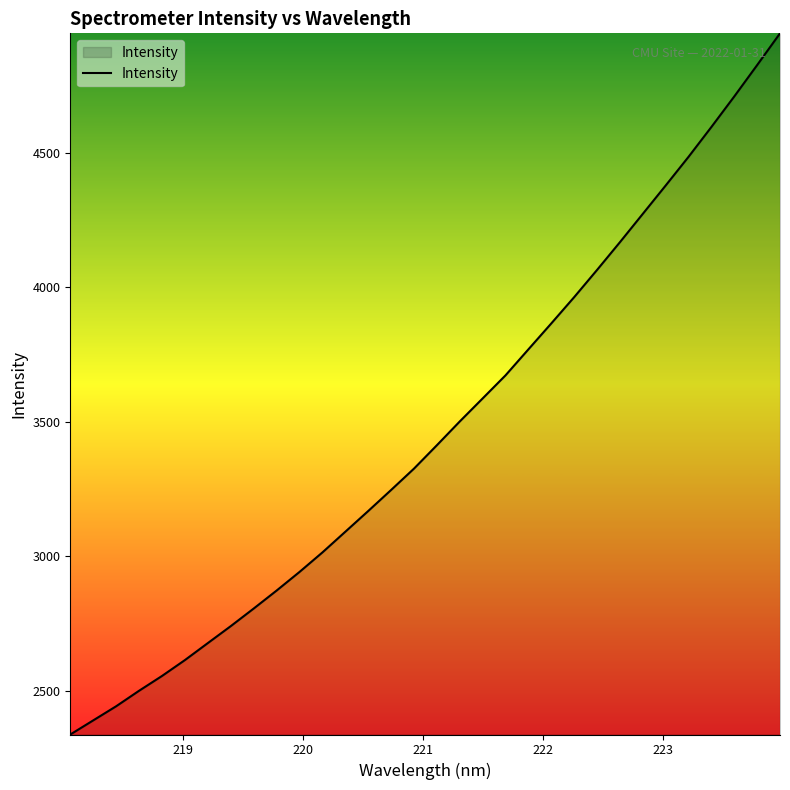

What is the smallest value displayed?

2337.5